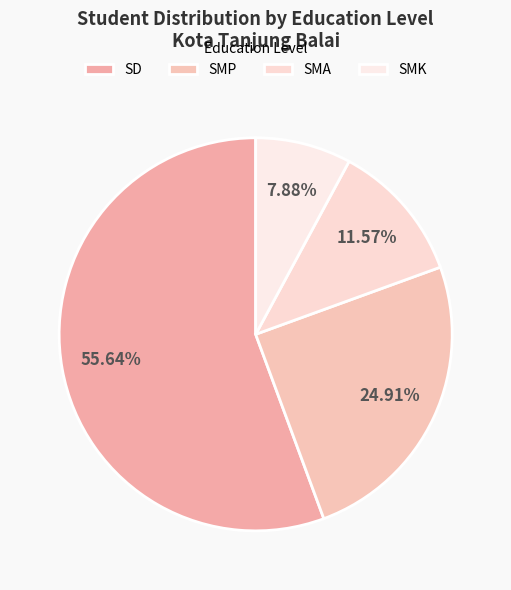

To the nearest percent, what is the average slice percentage?

25%